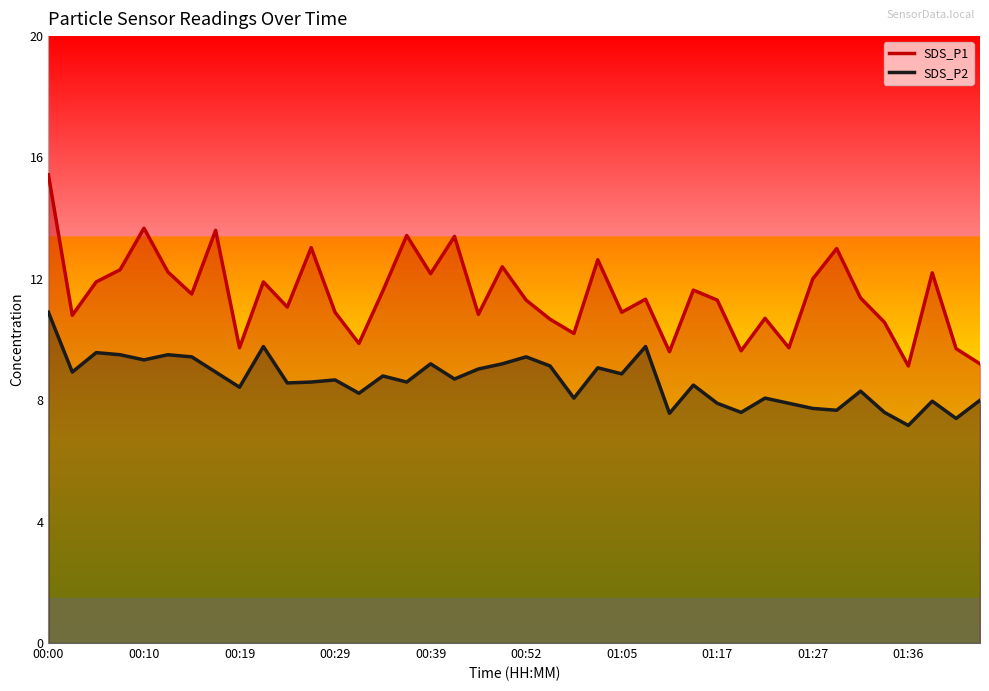

Is it true that SDS_P2 equals 7.2 at 01:36?

True